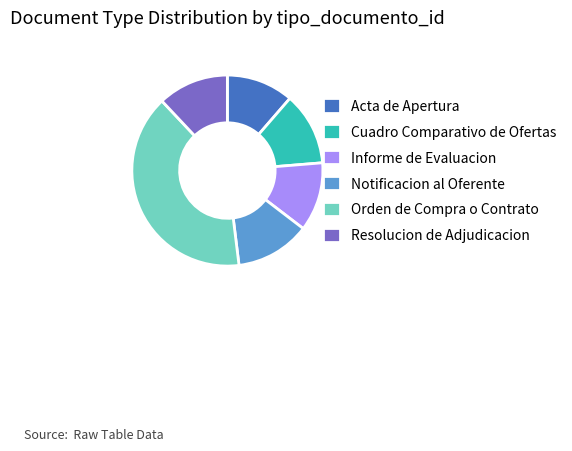

Which category has the biggest portion of the pie?

Orden de Compra o Contrato